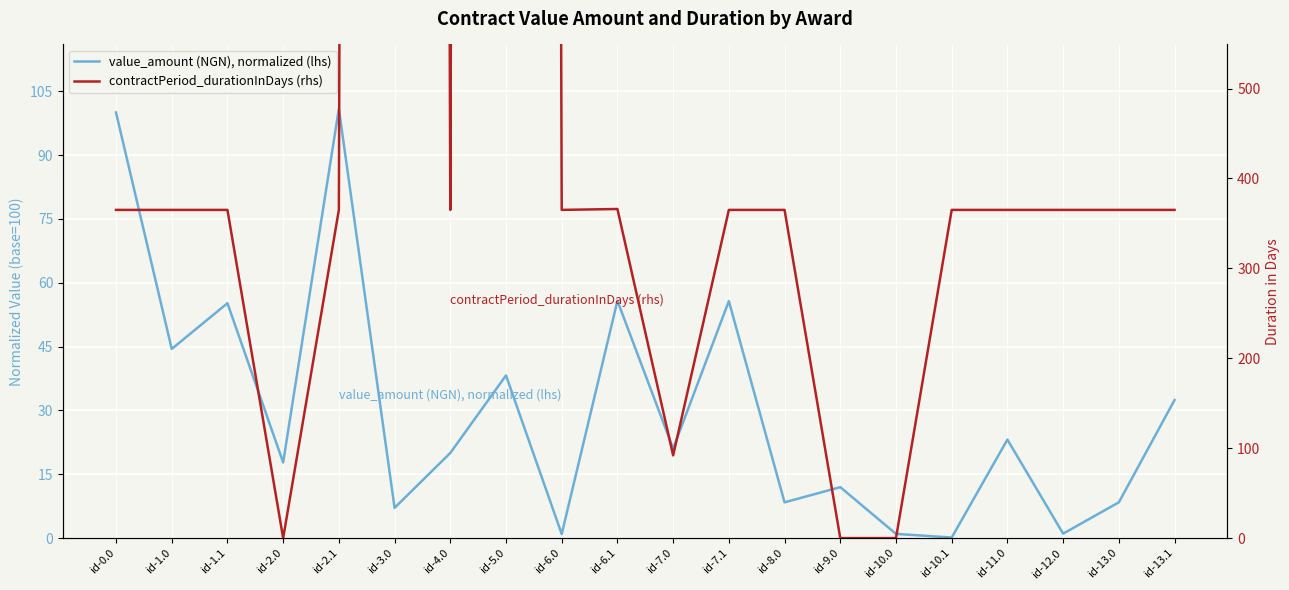

Where is the first local minimum for value_amount (NGN), normalized (lhs)?

id-1.0